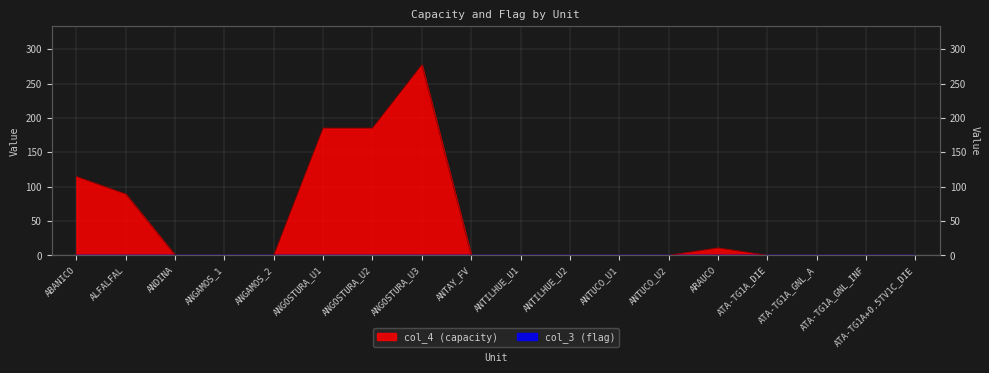

What is the average value?

47.9